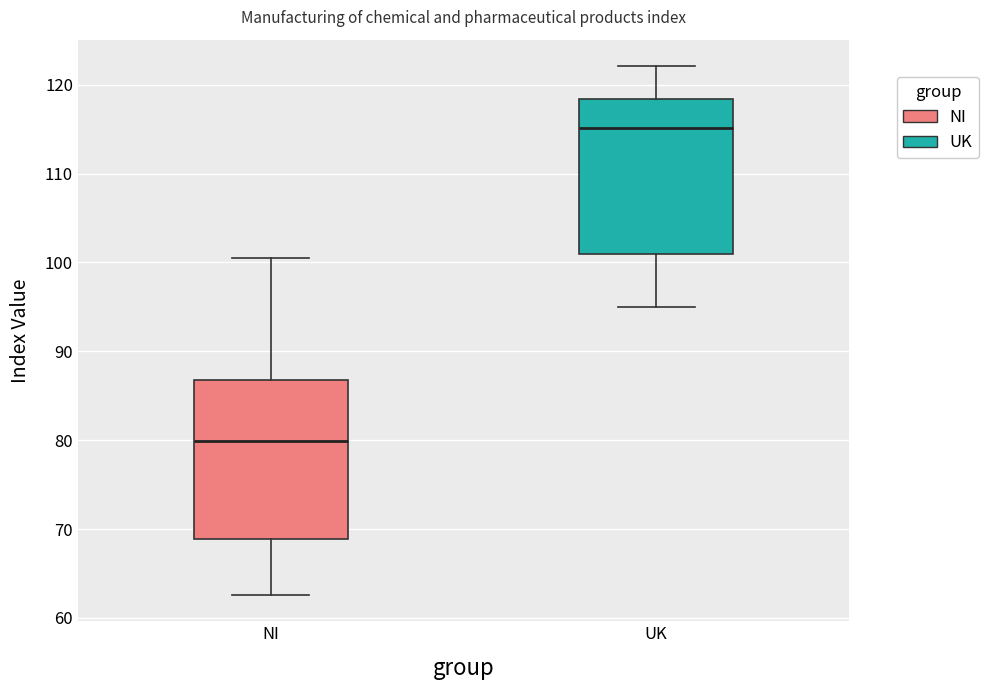

Which box has the lowest median line?

NI